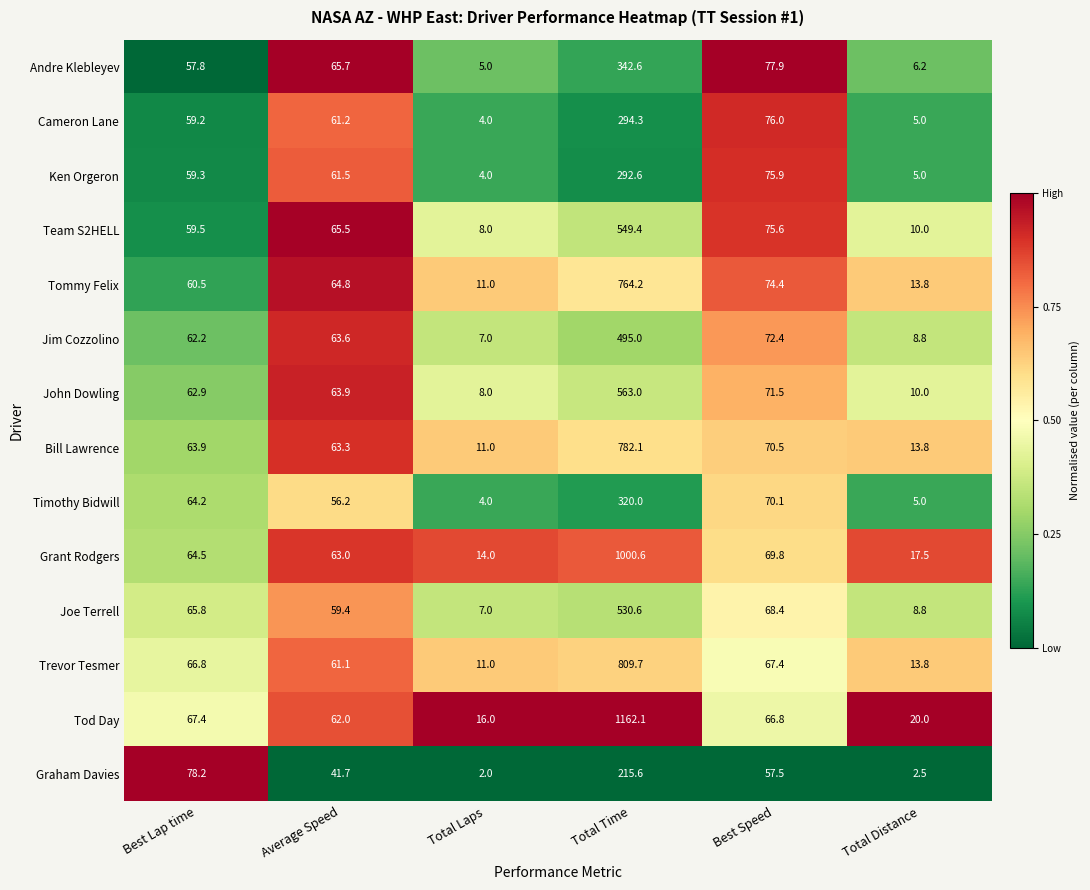

What is the difference between the highest and lowest values at Total Time?

946.5